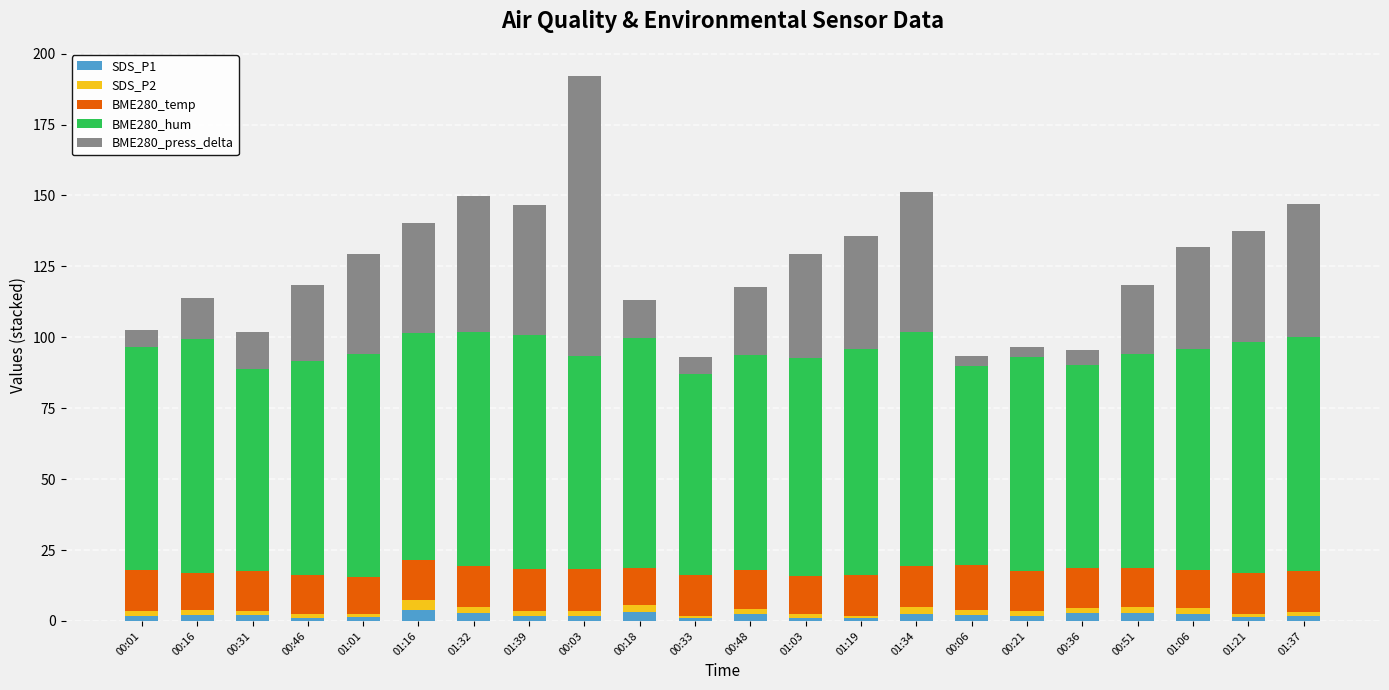

What is the sum of all SDS_P1 values?

44.8